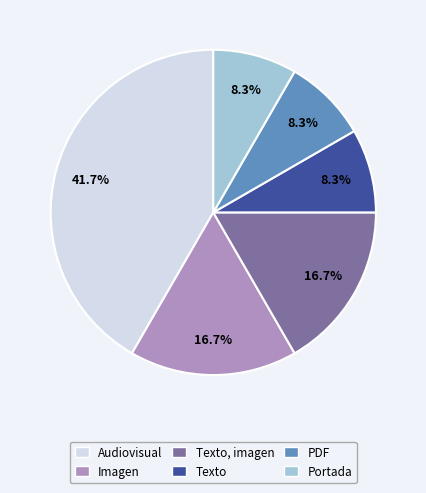

Does any single category account for the majority?

No